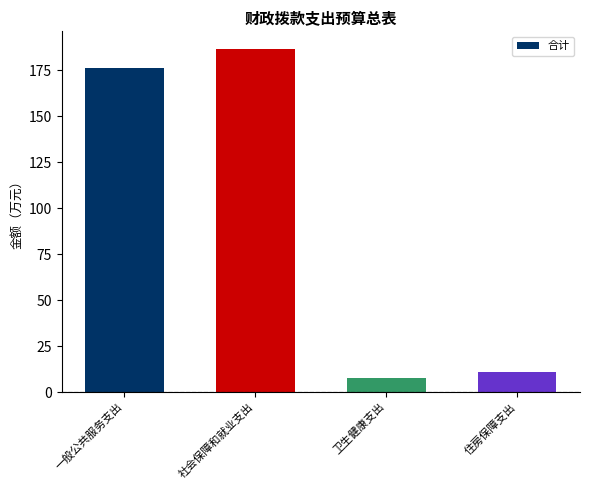

What is the average value?

95.4